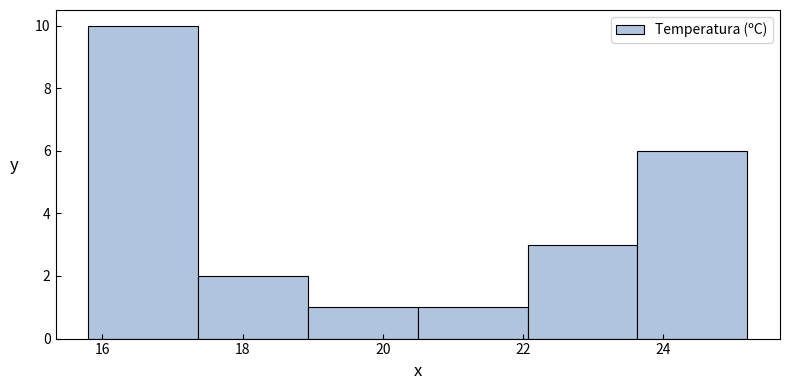

Over which range of the x-axis is the bar tallest?

15.8 to 17.4